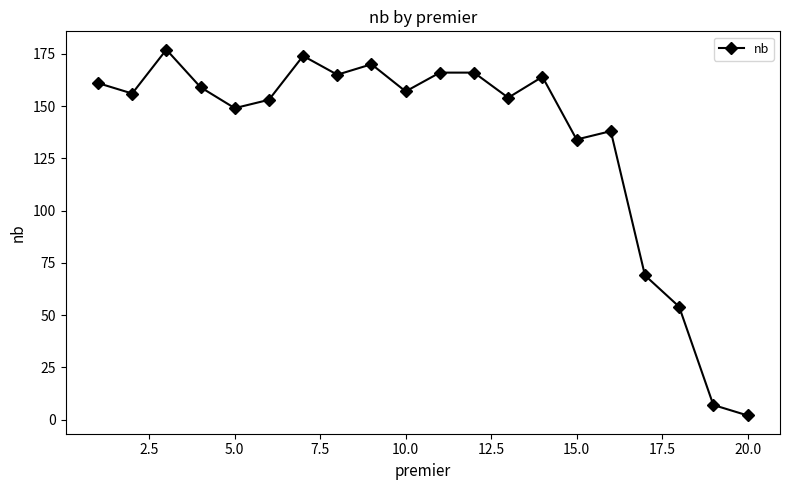

What is the difference between the second highest and minimum values?

172